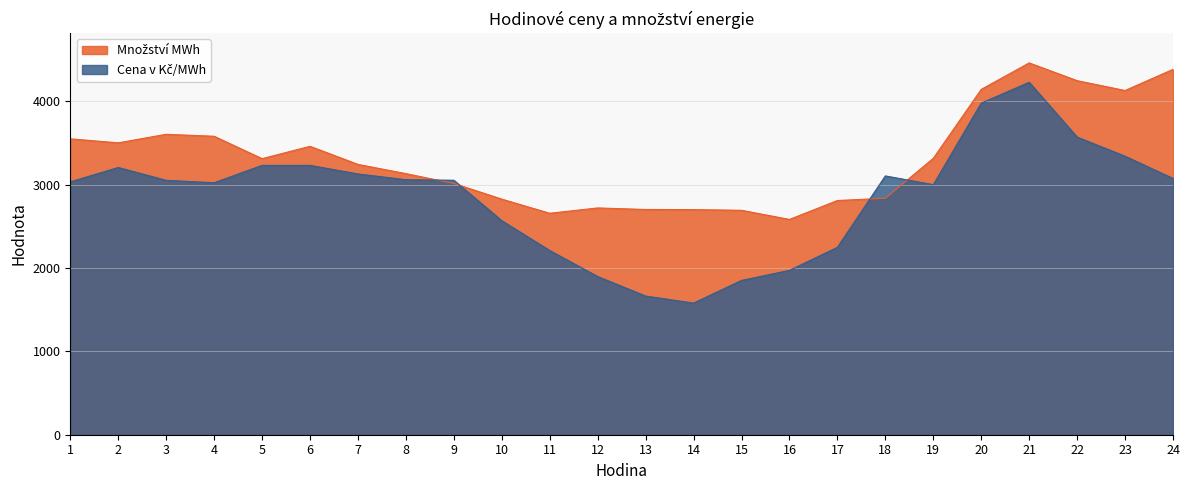

Reading right to left, extract all data points from this chart.

Množství MWh: 24=4382.6	23=4128.9	22=4247.0	21=4460.0	20=4142.6	19=3315.4	18=2836.7	17=2809.4	16=2582.5	15=2692.0	14=2700.3	13=2701.9	12=2720.3	11=2656.4	10=2825.9	9=3014.2	8=3131.9	7=3242.7	6=3459.5	5=3311.6	4=3580.1	3=3603.6	2=3501.2	1=3549.2
Cena v Kč/MWh: 24=3074.1	23=3340.9	22=3570.3	21=4227.9	20=3977.6	19=2999.7	18=3104.4	17=2247.9	16=1971.4	15=1851.0	14=1579.0	13=1663.5	12=1897.7	11=2209.3	10=2567.4	9=3052.4	8=3059.0	7=3128.1	6=3231.1	5=3231.1	4=3022.7	3=3051.7	2=3205.6	1=3033.3